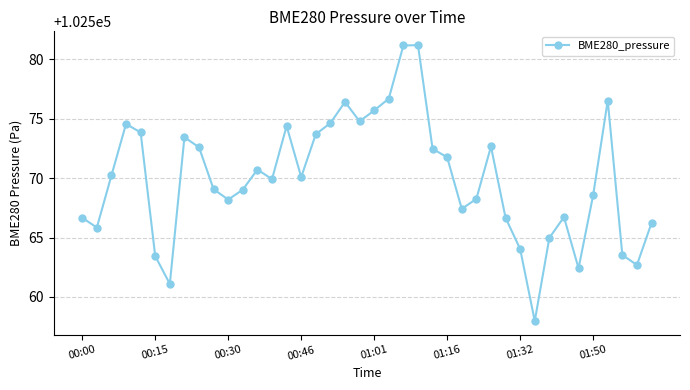

How many categories are shown in the chart?

40